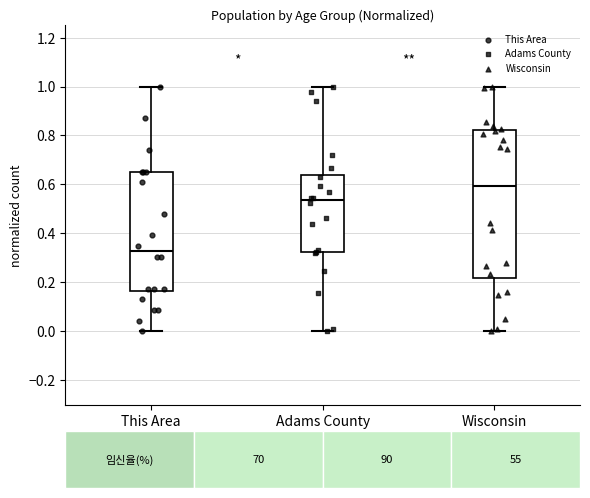

Which box has the lowest median line?

This Area